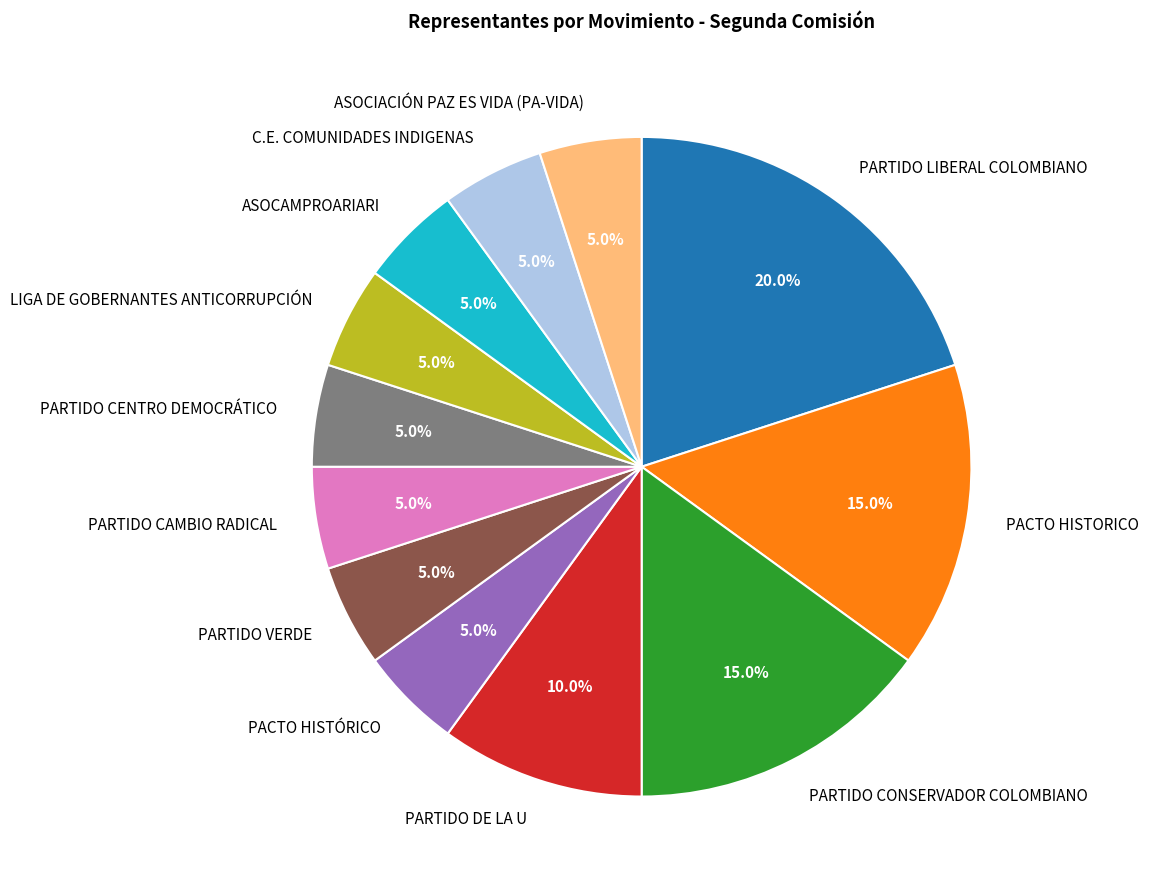

Does C.E. COMUNIDADES INDIGENAS represent more than half of the total?

No